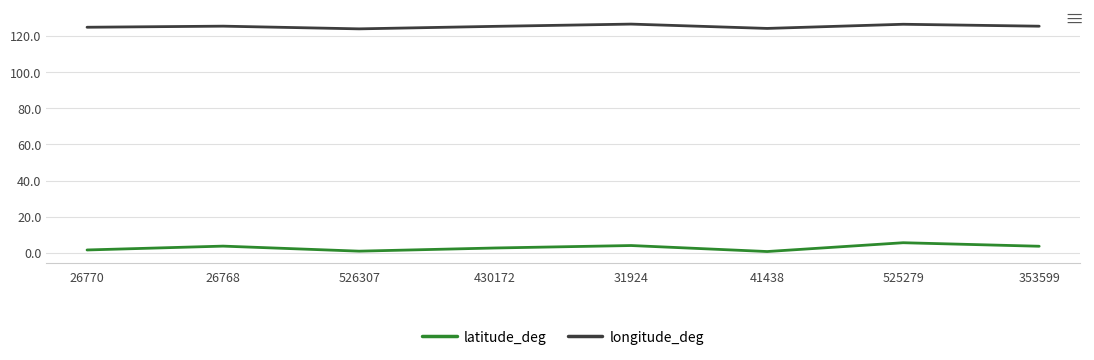

What is the maximum value for latitude_deg?

5.6